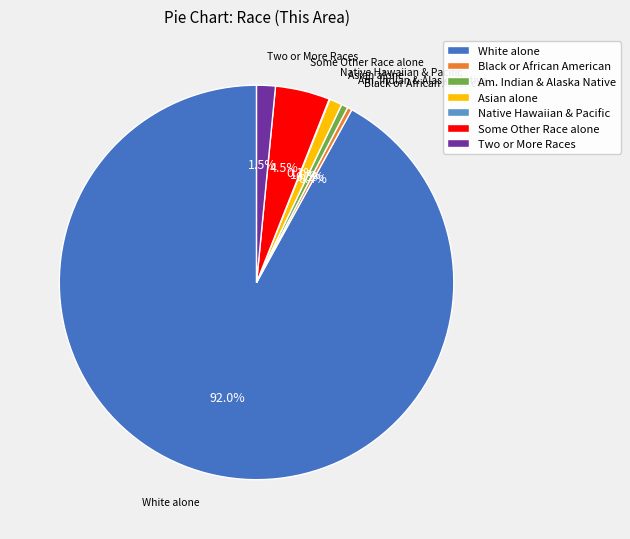

To the nearest percent, what portion does White alone represent?

92%